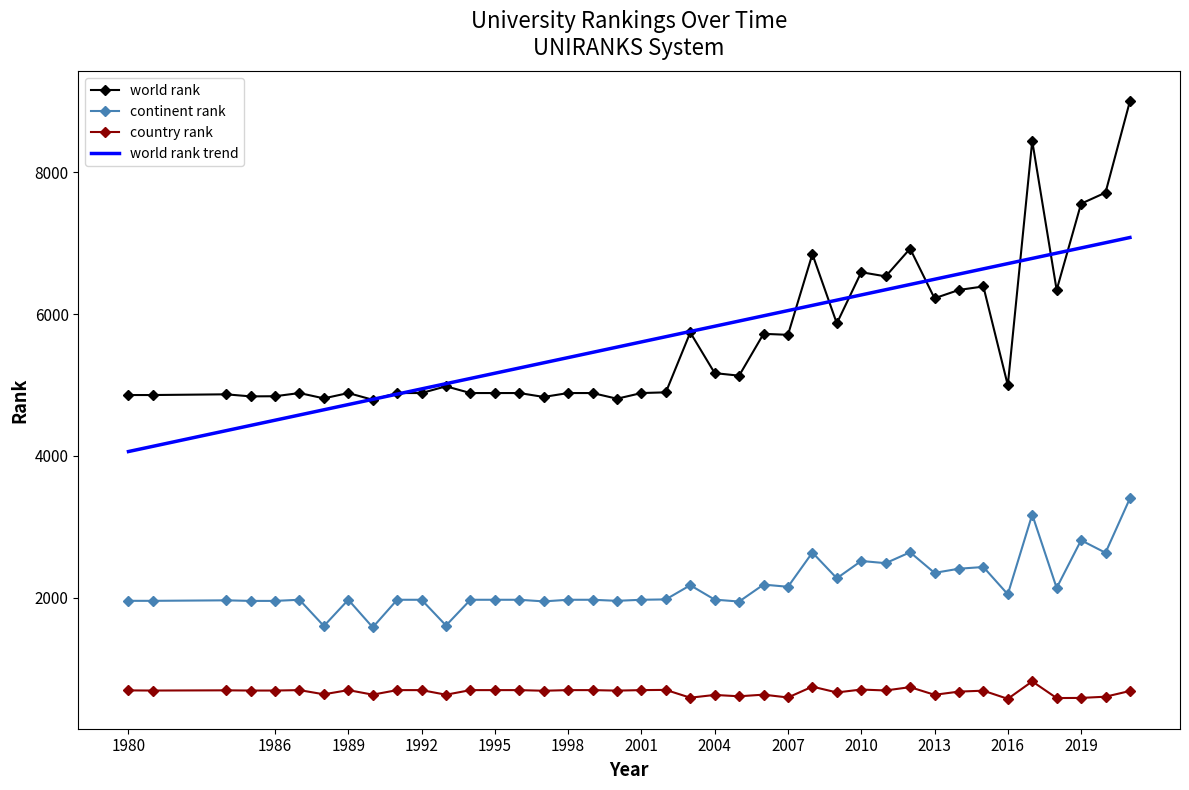

List the series in order of their peak value, highest first.

world rank, world rank trend, continent rank, country rank